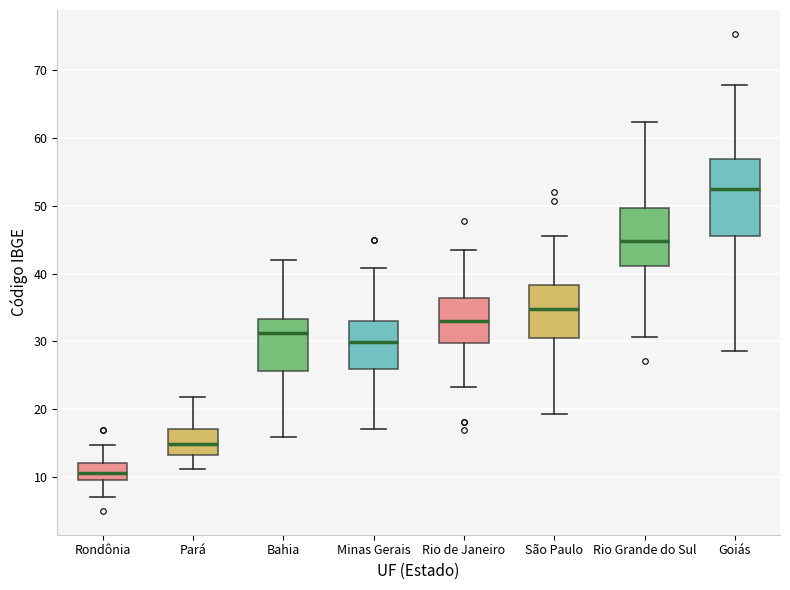

Reading left to right, read every box against the y-axis: the position of its median line, the range the box covers, and the ends of its whiskers. The values are not printed on the chart, so give them approximately, as read against the axis.

Rondônia: median 11, box 10 to 12, whiskers 7 to 15
Pará: median 15, box 13 to 17, whiskers 11 to 22
Bahia: median 31, box 26 to 33, whiskers 16 to 42
Minas Gerais: median 30, box 26 to 33, whiskers 17 to 41
Rio de Janeiro: median 33, box 30 to 36, whiskers 23 to 44
São Paulo: median 35, box 31 to 38, whiskers 19 to 46
Rio Grande do Sul: median 45, box 41 to 50, whiskers 31 to 62
Goiás: median 52, box 46 to 57, whiskers 29 to 68